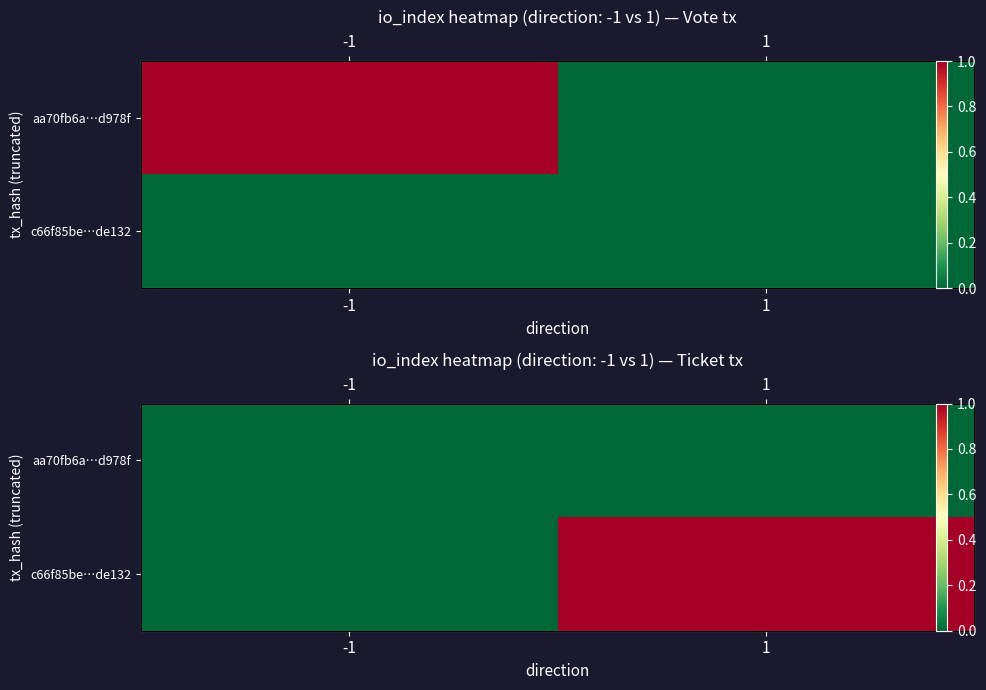

What is the difference between the c66f85be…de132 values at 1 and -1?

1